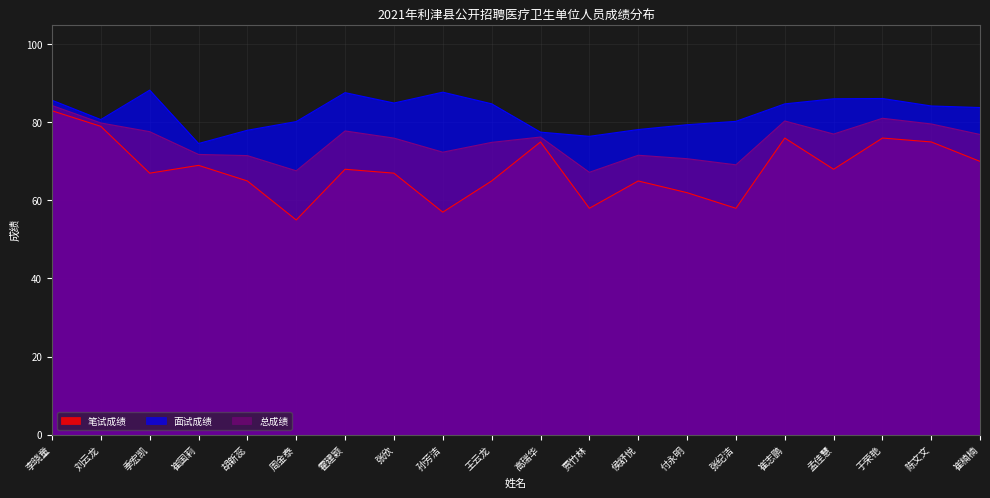

In 笔试成绩, how many points are lower than both neighbors (excluding endpoints)?

6